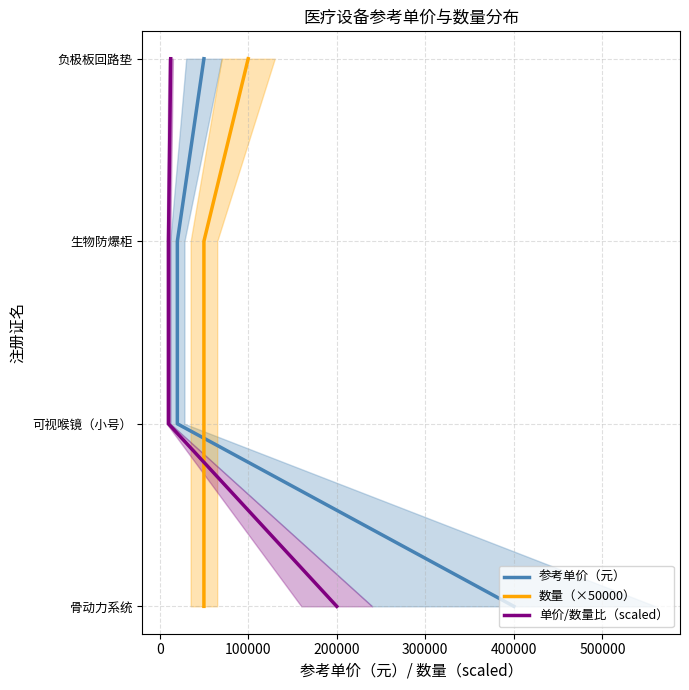

Which series has the largest range (max minus min)?

参考单价（元）